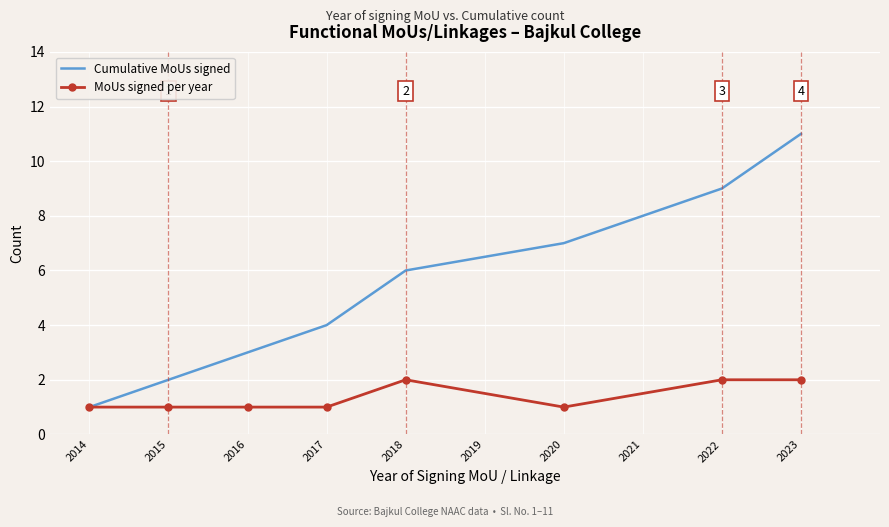

Rank the series by their maximum value, from highest to lowest.

Cumulative MoUs signed, MoUs signed per year